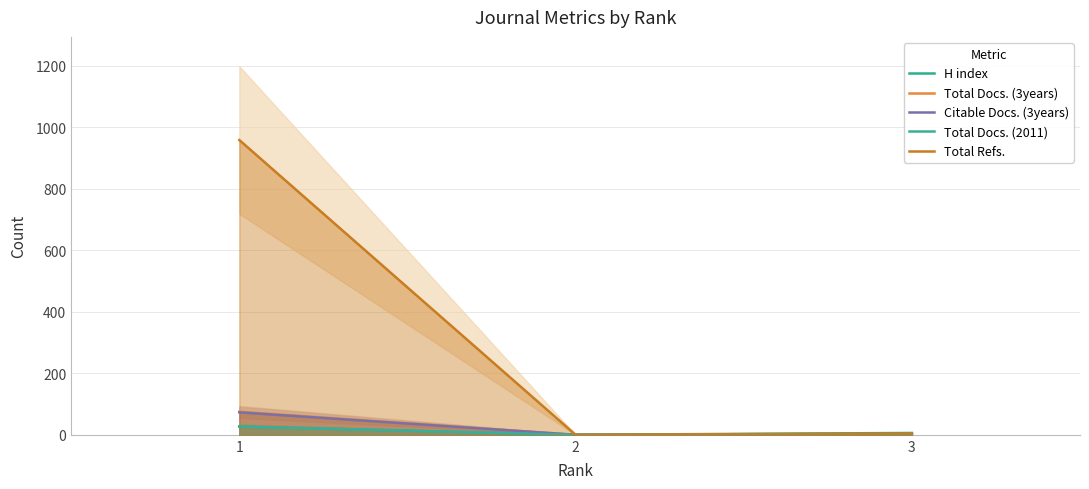

True or false: H index has a value of 0 at 2.

True